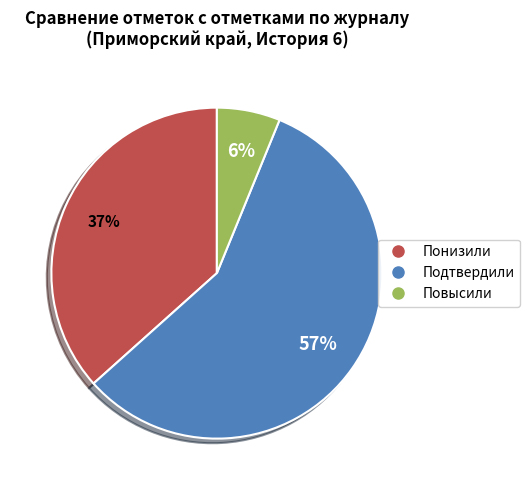

Which has a higher value, Подтвердили or Понизили?

Подтвердили